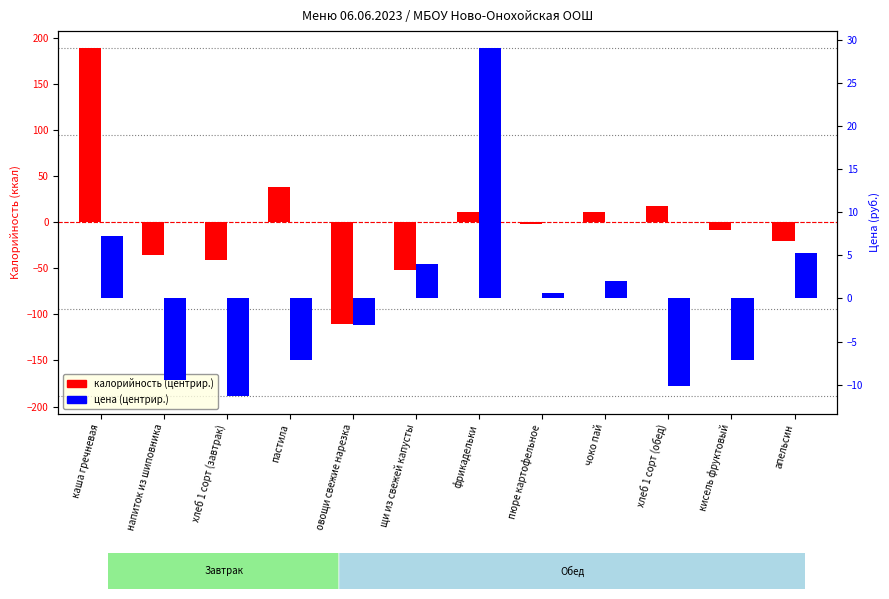

The value of калорийность (центрир.) at каша гречневая is 188.8. True or false?

True